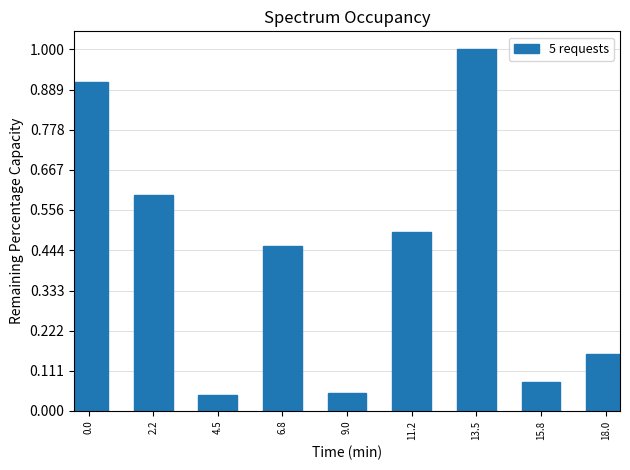

What is the value of the 2nd bar from the left?

0.6